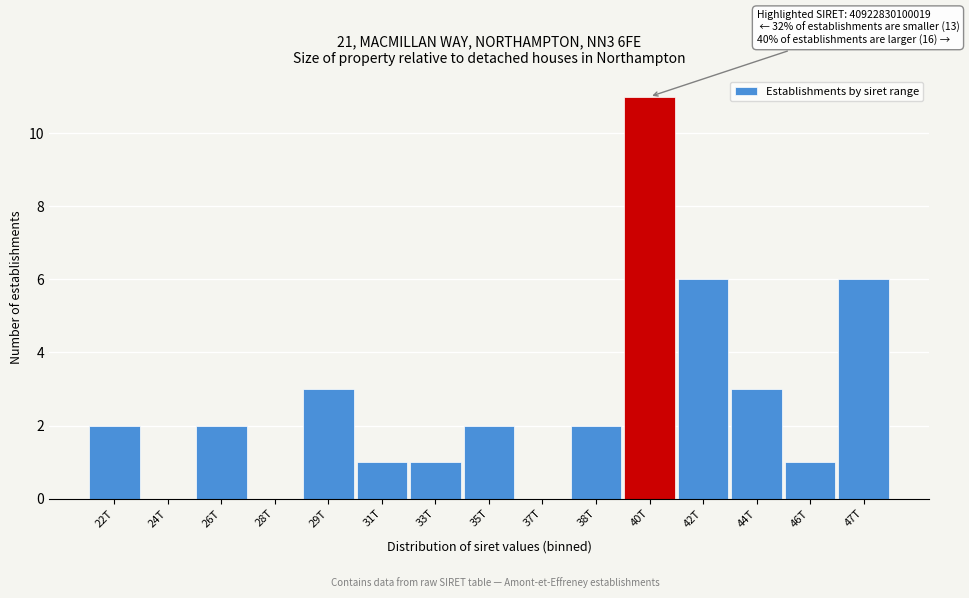

Reading left to right, what are all the values shown in this chart?

22T=2	24T=0	26T=2	28T=0	29T=3	31T=1	33T=1	35T=2	37T=0	38T=2	40T=11	42T=6	44T=3	46T=1	47T=6